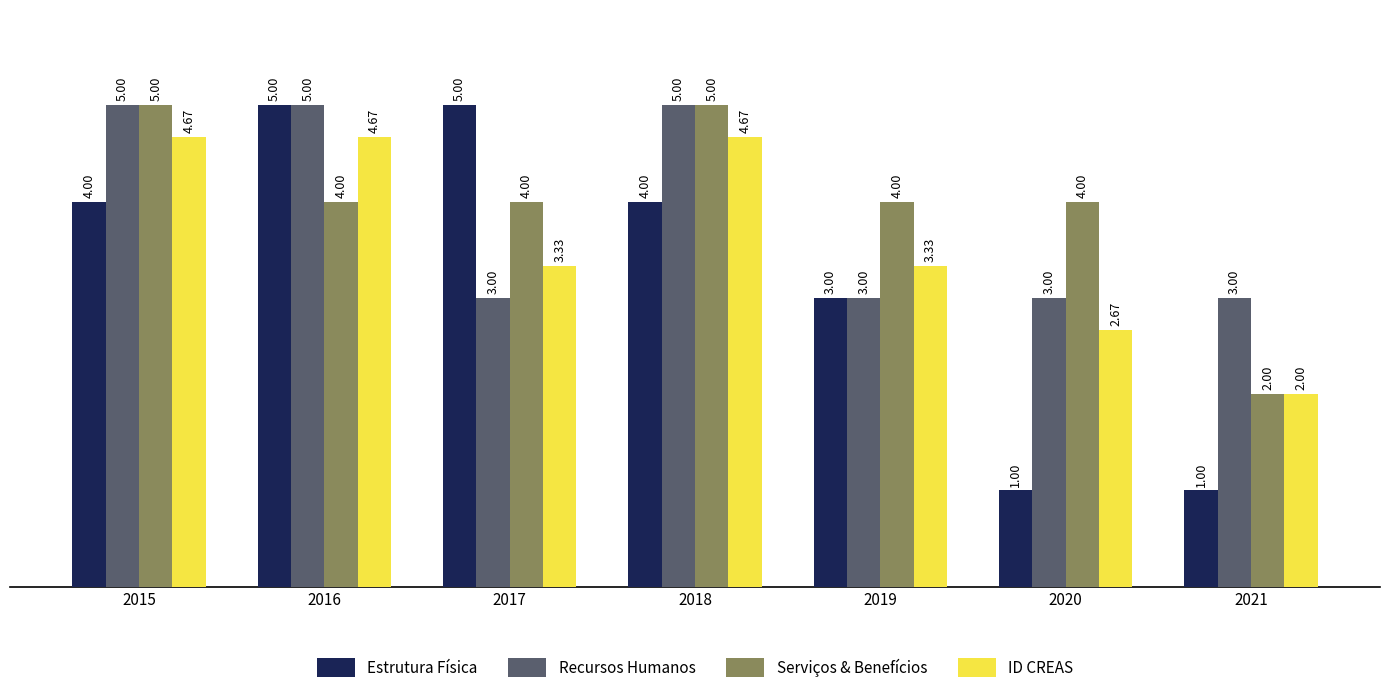

Which series has the largest total across all categories?

Serviços & Benefícios